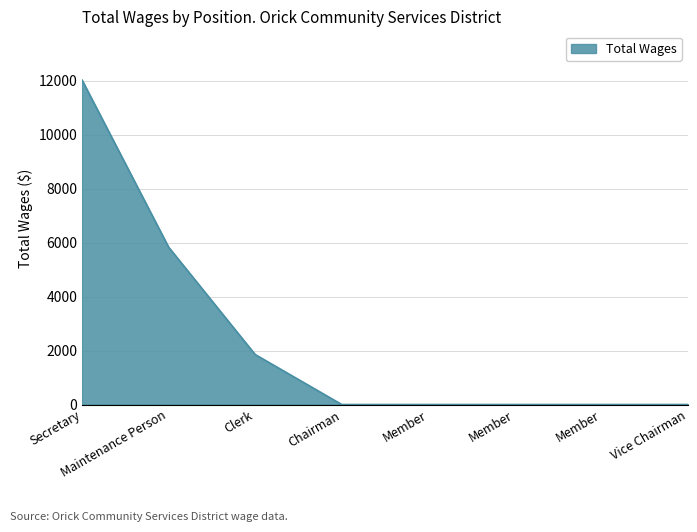

Which has a higher value, Clerk or Vice Chairman?

Clerk